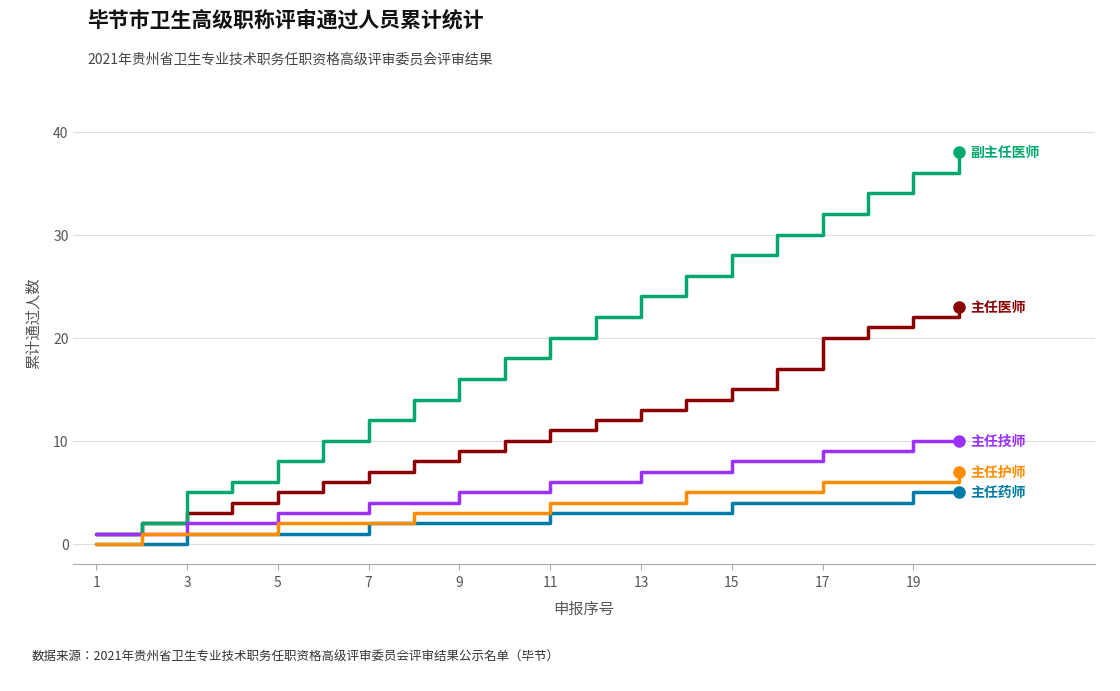

What is the greatest value displayed?

38